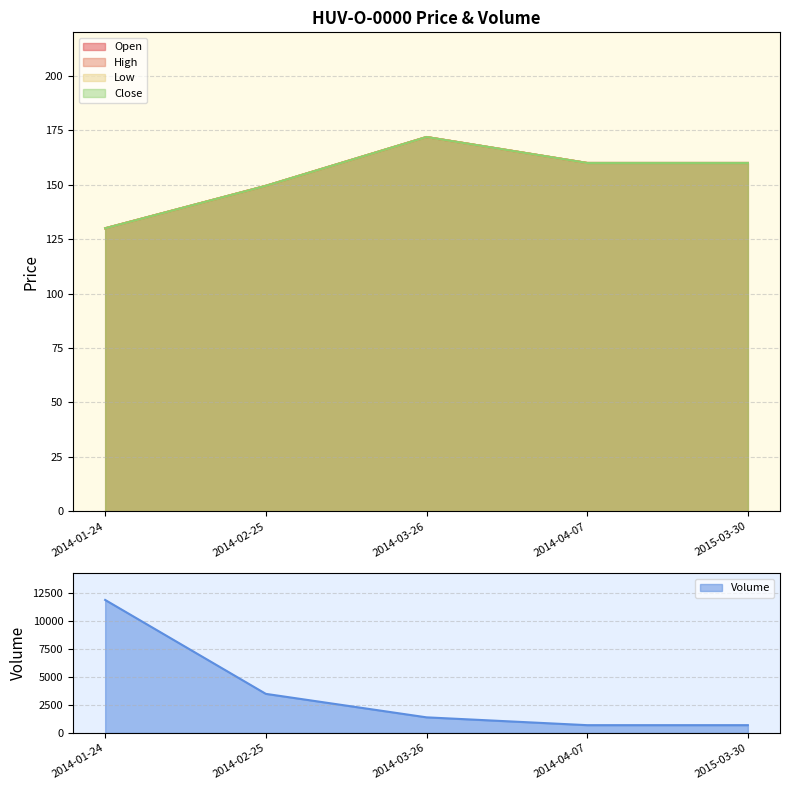

Reading left to right, list all the values displayed in this chart.

Open: 2014-01-24=130.0	2014-02-25=149.5	2014-03-26=171.9	2014-04-07=160.0	2015-03-30=160.0
High: 2014-01-24=130.0	2014-02-25=149.5	2014-03-26=171.9	2014-04-07=160.0	2015-03-30=160.0
Low: 2014-01-24=130.0	2014-02-25=149.5	2014-03-26=171.9	2014-04-07=160.0	2015-03-30=160.0
Close: 2014-01-24=130.0	2014-02-25=149.5	2014-03-26=171.9	2014-04-07=160.0	2015-03-30=160.0
Volume: 2014-01-24=11900.0	2014-02-25=3500.0	2014-03-26=1400.0	2014-04-07=700.0	2015-03-30=700.0